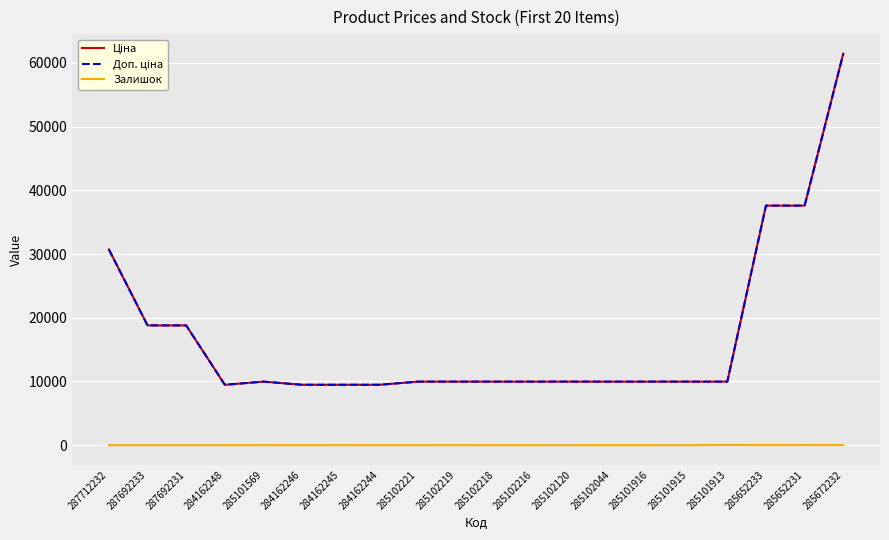

Does the chart have visible grid lines?

Yes